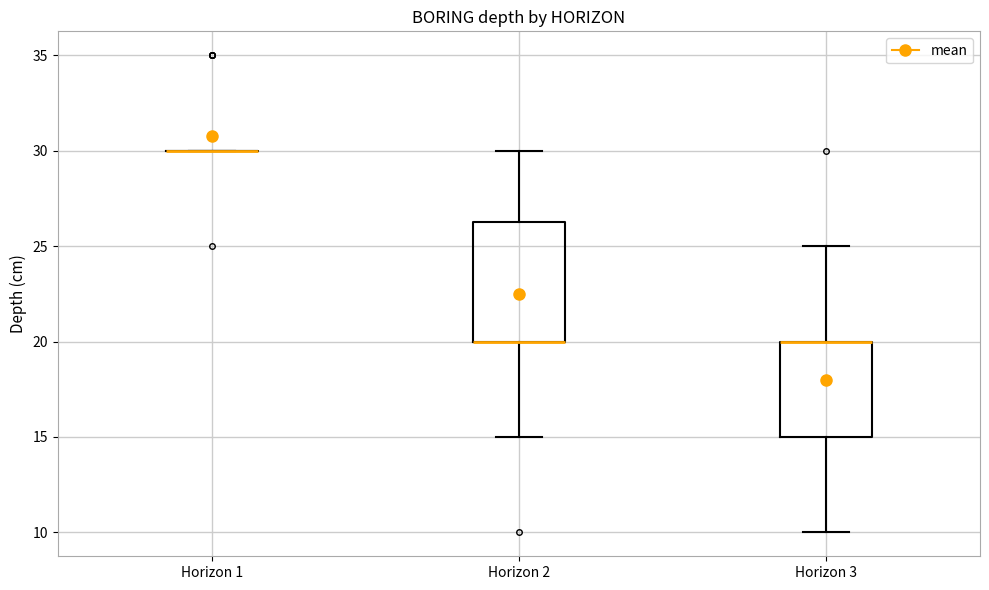

Reading left to right, transcribe this box plot: for each box, give where its median line is, the range the box spans, and where its two whiskers end, as read against the y-axis. The values are not printed on the chart, so give them approximately, as read against the axis.

Horizon 1: box collapsed to a line at 30.0, whiskers 30.0 to 30.0
Horizon 2: median 20.0 (drawn on the box's lower edge), box 20.0 to 26.5, whiskers 15.0 to 30.0
Horizon 3: median 20.0 (drawn on the box's upper edge), box 15.0 to 20.0, whiskers 10.0 to 25.0